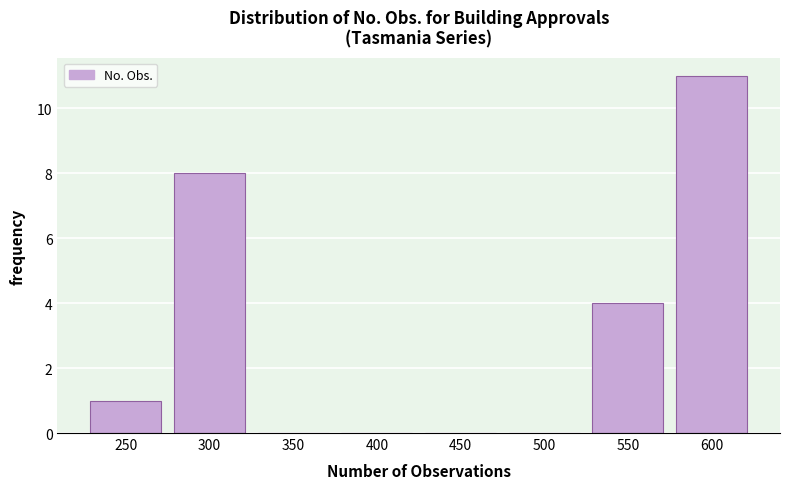

Reading left to right, what are all the values shown in this chart?

250=1	300=8	350=0	400=0	450=0	500=0	550=4	600=11